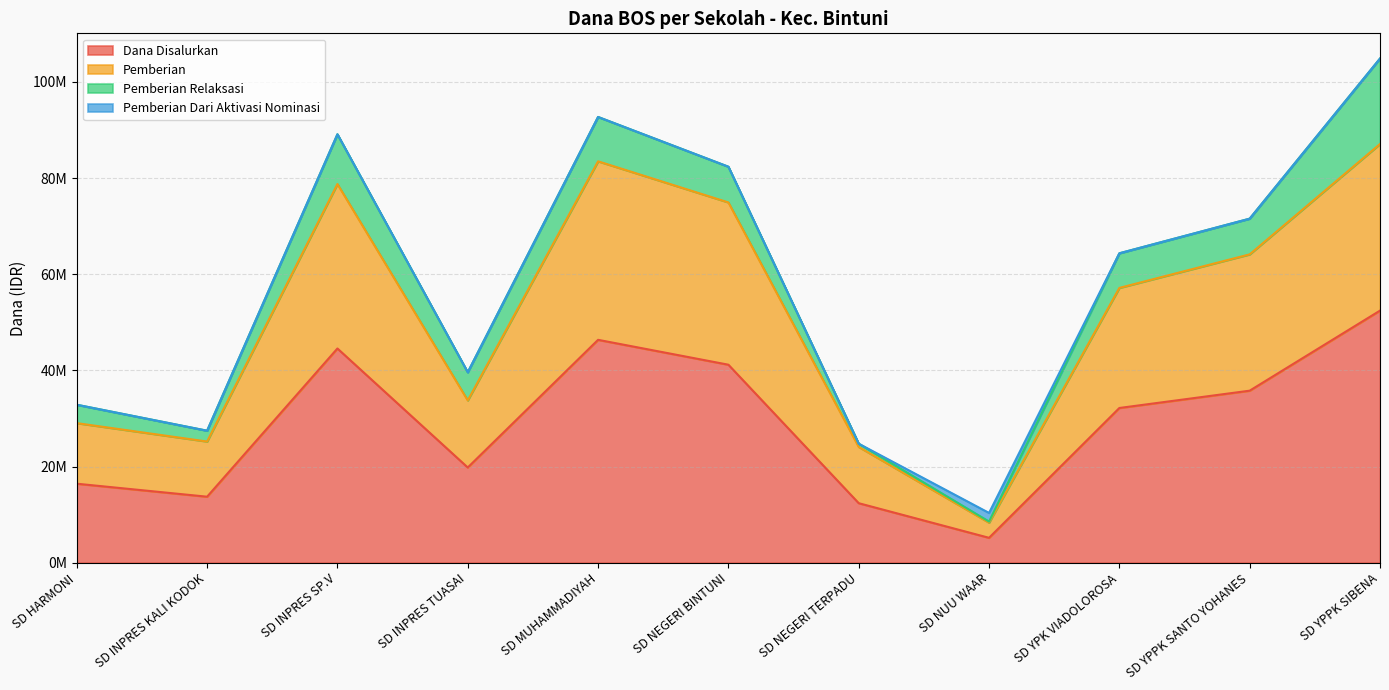

In Dana Disalurkan, how many points are lower than both neighbors (excluding endpoints)?

3